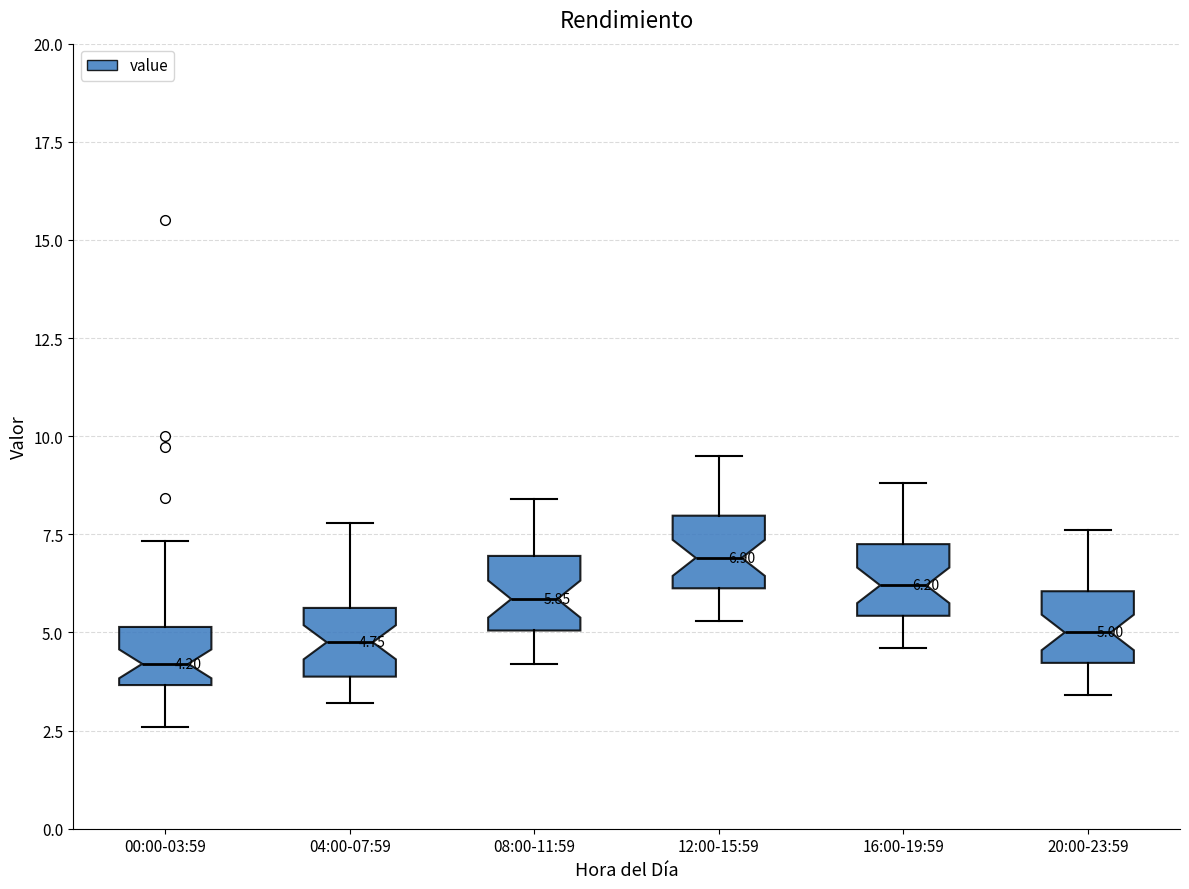

Which box's median line is the lowest?

00:00-03:59